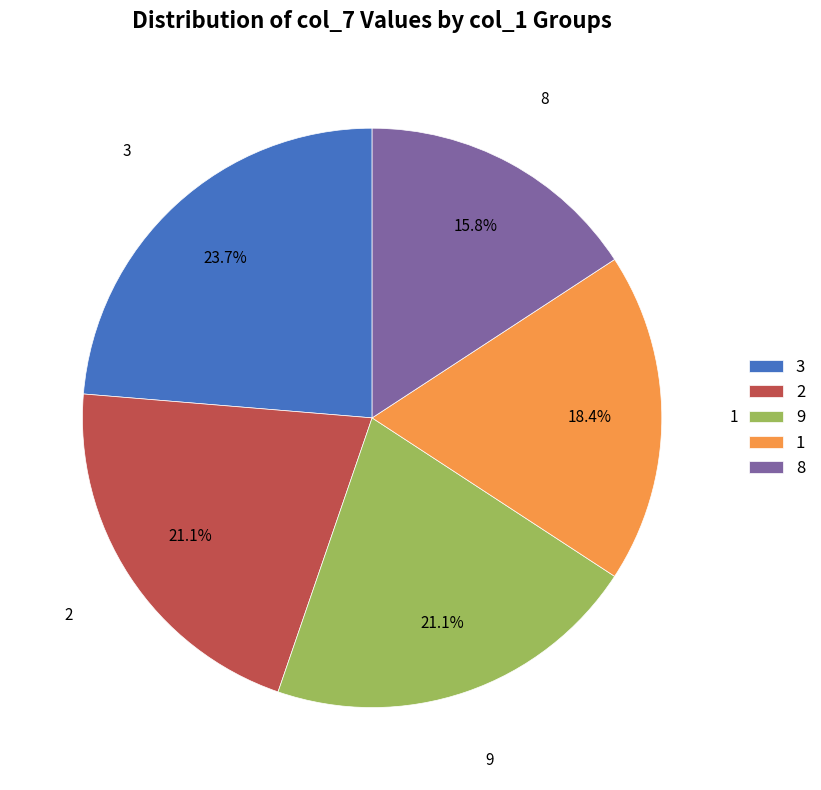

What is the ratio of the value at 3 to the value at 1?

1.3